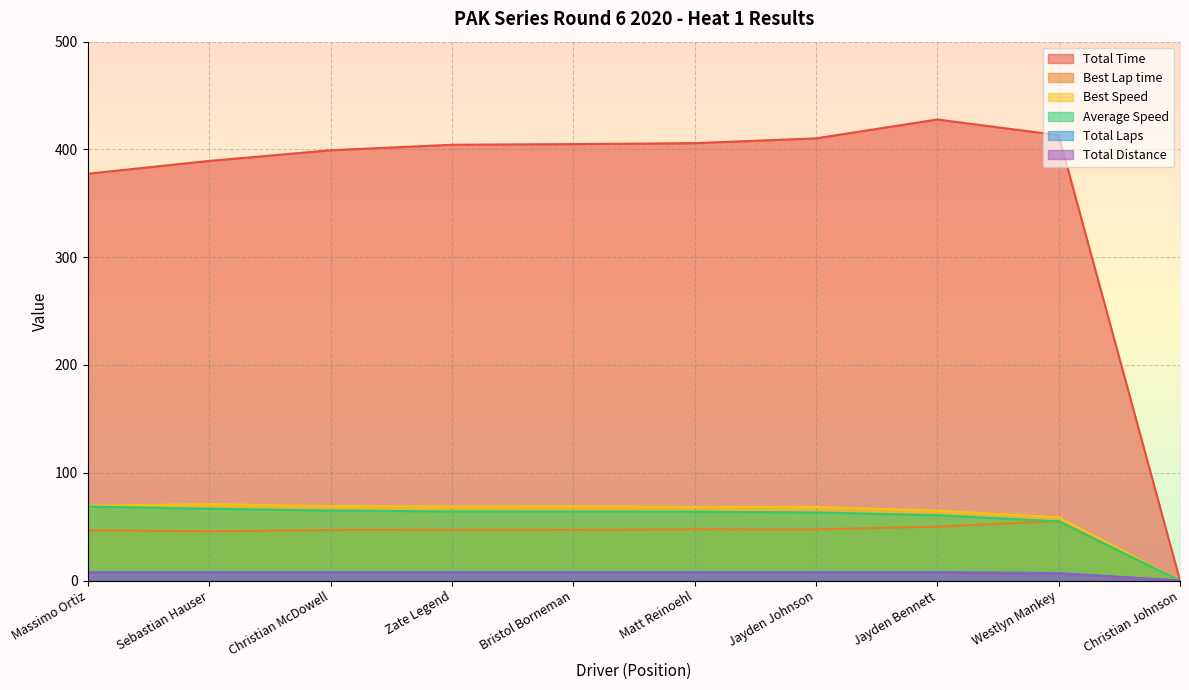

True or false: Total Laps and Average Speed intersect in this chart.

False